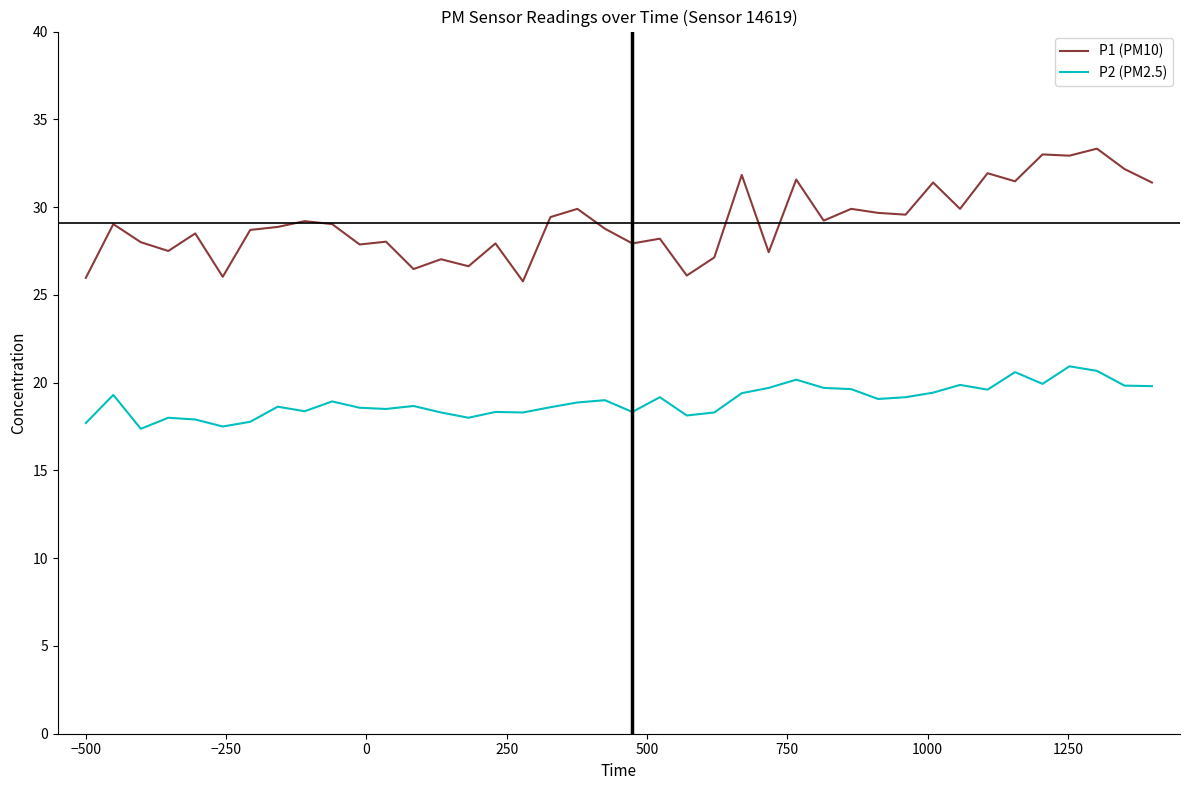

True or false: P1 (PM10) and P2 (PM2.5) intersect in this chart.

False